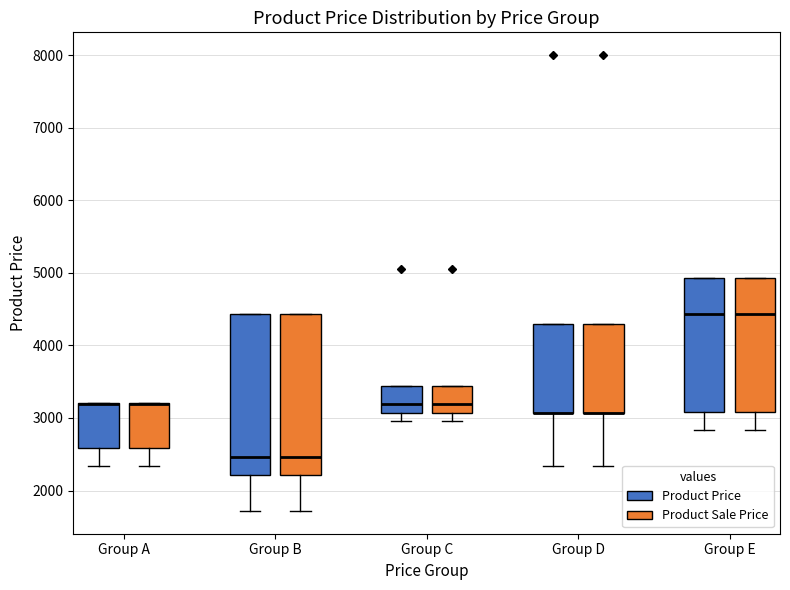

Where does the median line of the box for Group C (Product Price) sit on the y-axis? The values are not printed on the chart, so give them approximately, as read against the axis.

3200